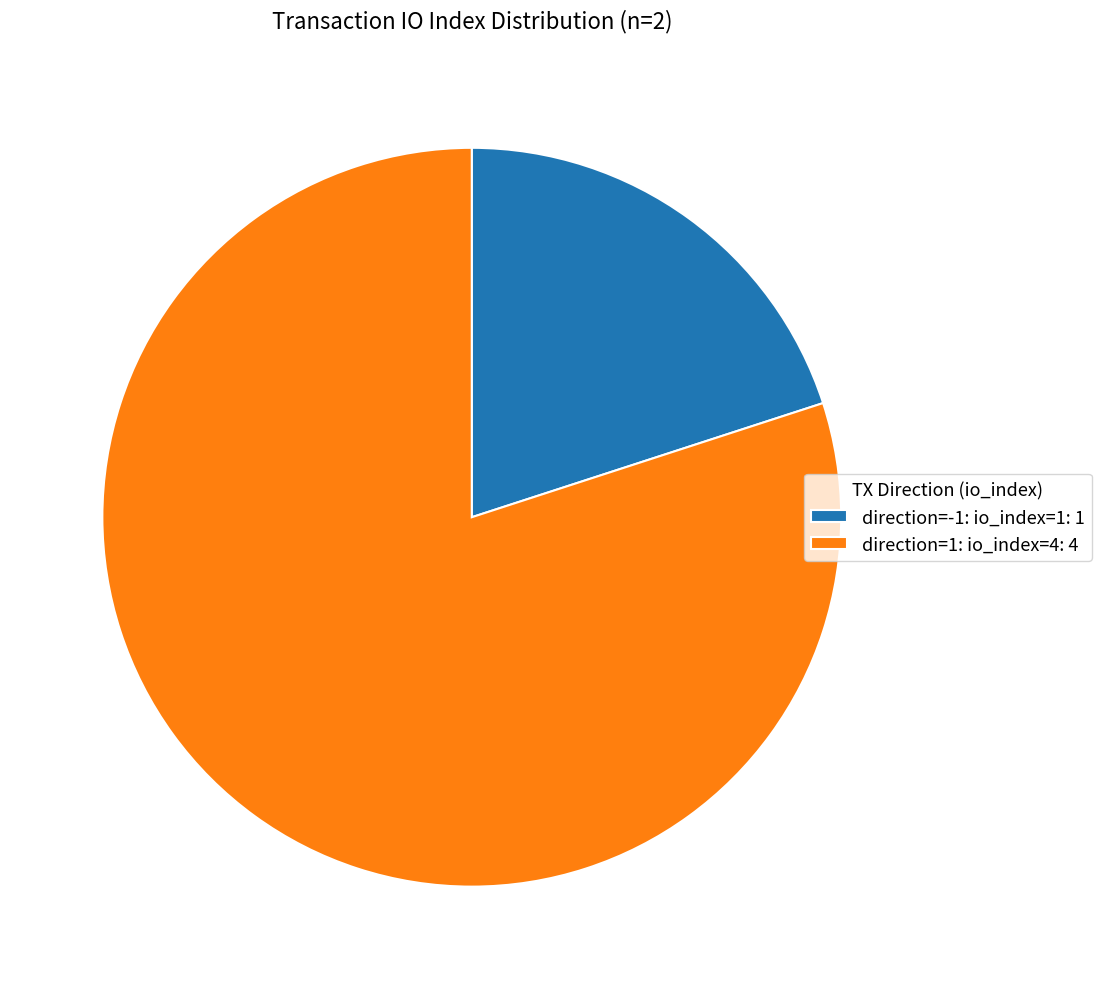

Which category accounts for the majority?

direction=1: io_index=4